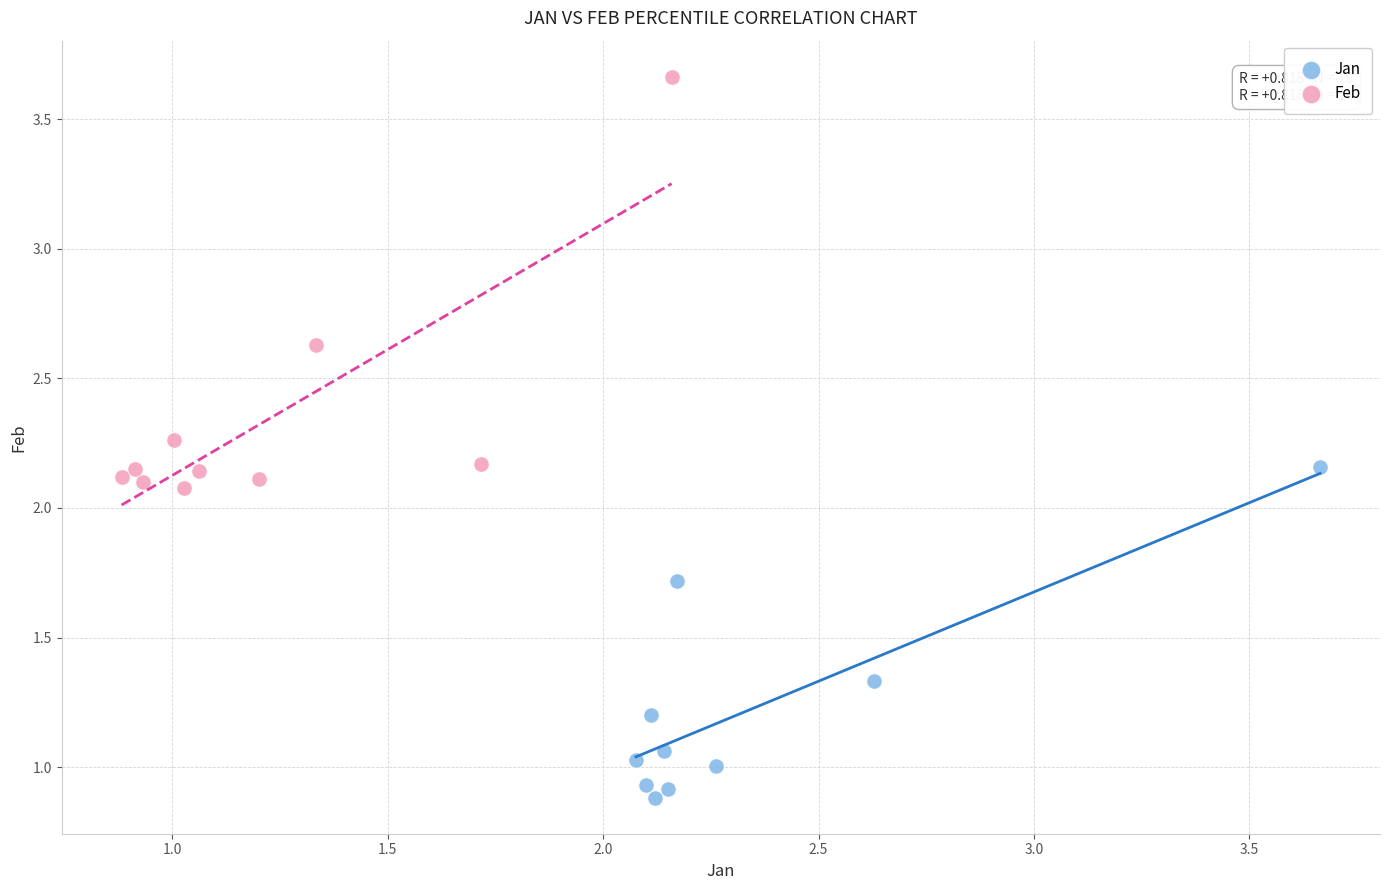

Which series contains the lowest Y value?

Jan